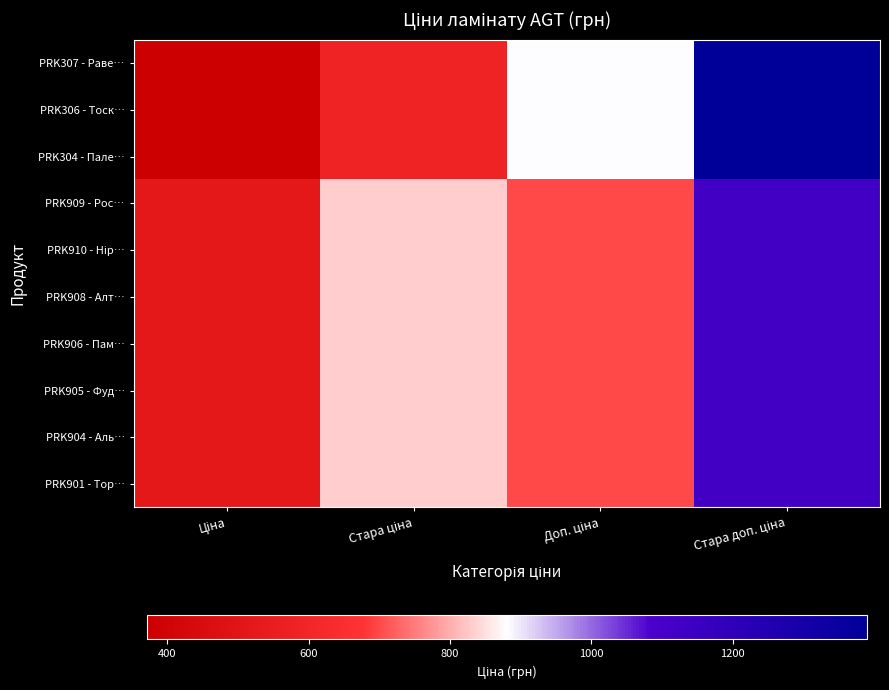

List the series in order of their peak value, highest first.

PRK307 - Раве…, PRK306 - Тоск…, PRK304 - Пале…, PRK909 - Рос…, PRK910 - Нір…, PRK908 - Алт…, PRK906 - Пам…, PRK905 - Фуд…, PRK904 - Аль…, PRK901 - Тор…